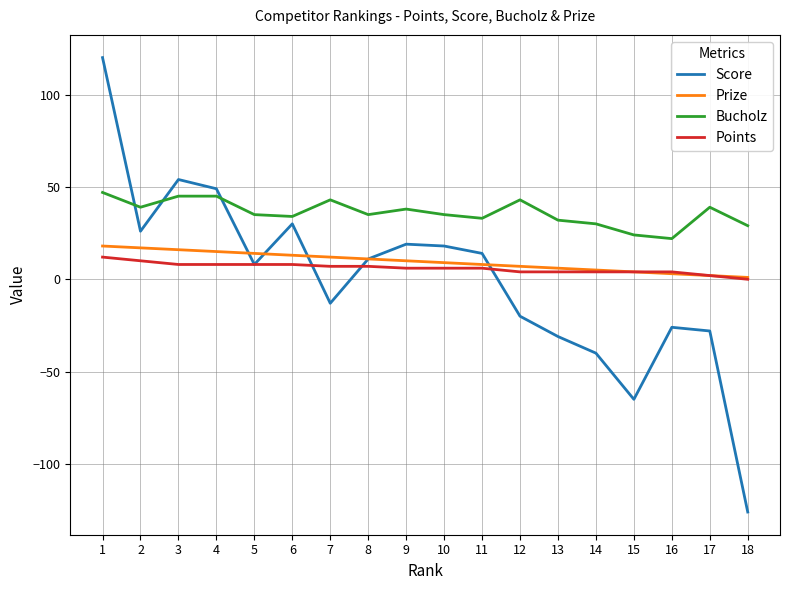

True or false: Score has more than 1 interior local peaks.

True